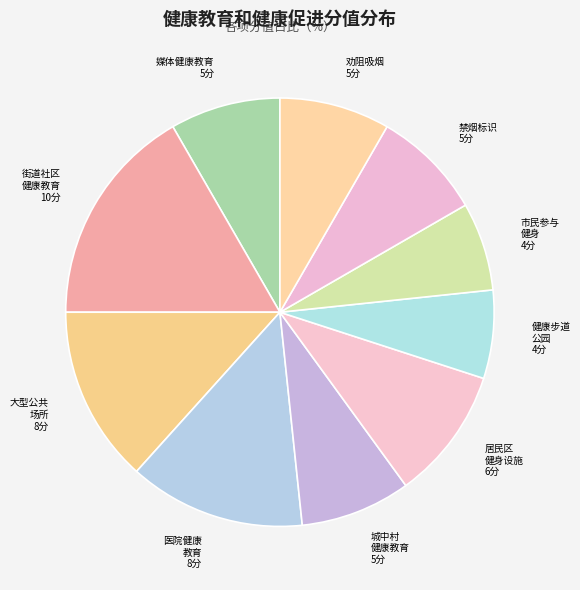

Rank the categories by value from highest to lowest.

街道社区健康教育, 大型公共场所和窗口单位, 医院健康教育, 居民区、休闲场所体育健身设施建设, 媒体健康教育, 城中村、城乡结合部健康教育, 公共场所及公共交通工具有醒目禁烟标识, 禁烟区域无吸烟现象，有劝阻吸烟措施, 健康步道、健康主题公园建设, 市民参与健身活动